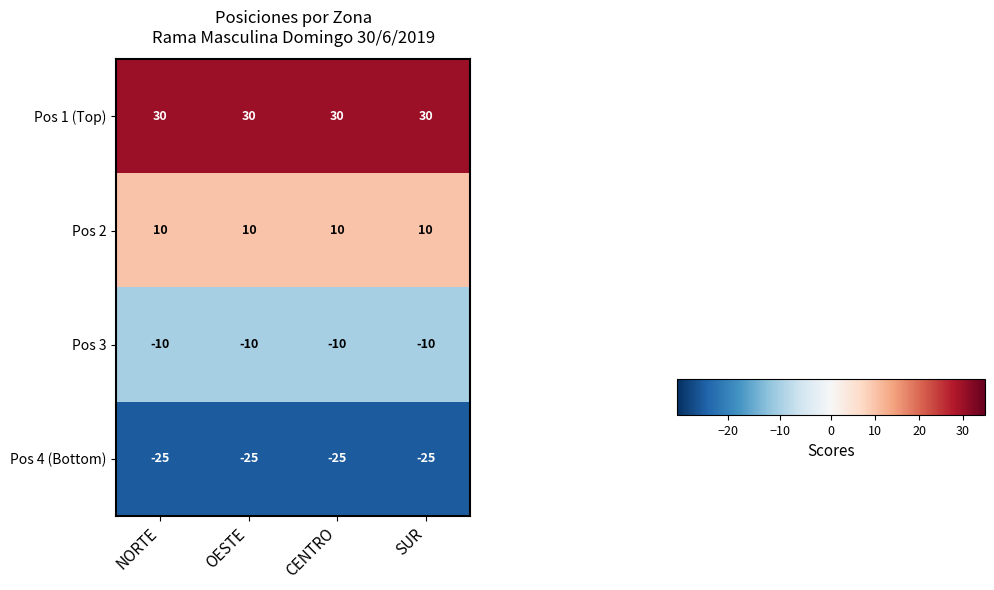

What is the lowest value of the Pos 2 series?

10